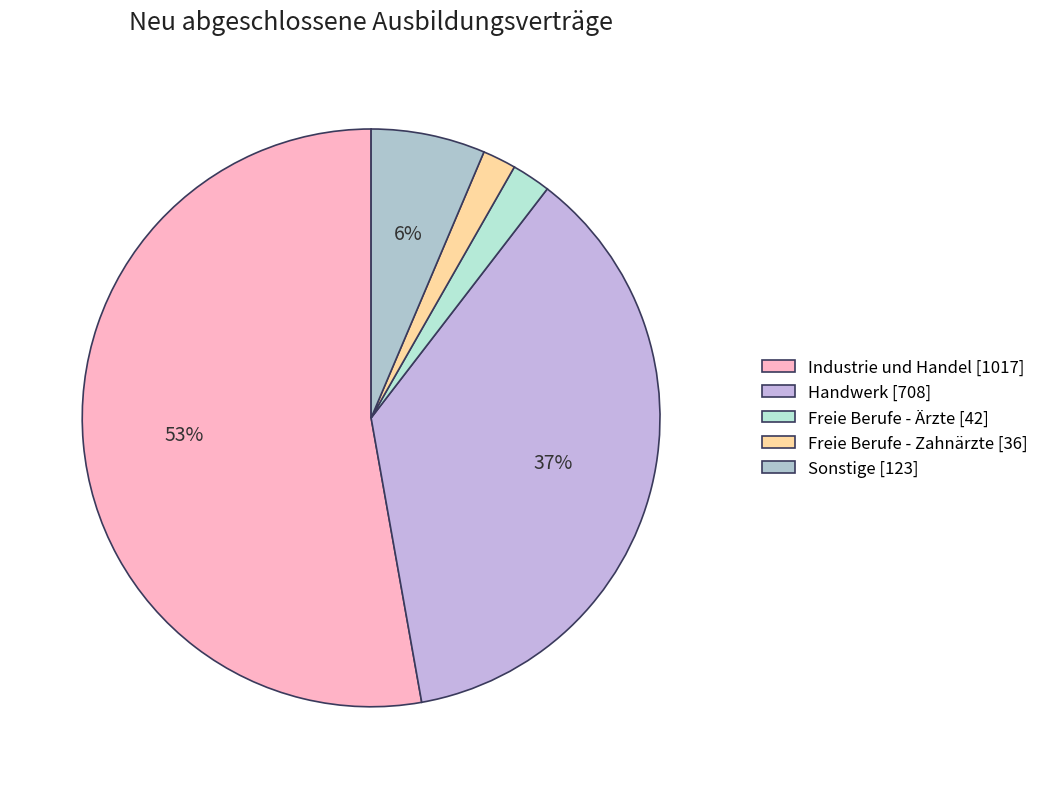

How many slices are in this pie chart?

5